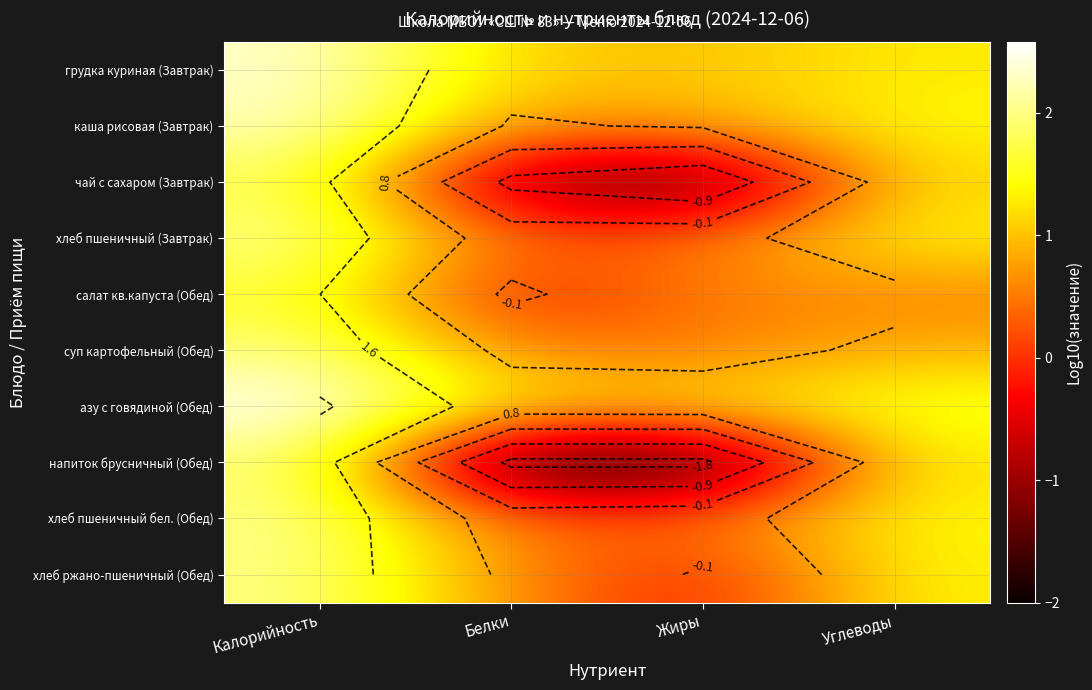

What is the difference between the highest and lowest values at Жиры?

3.2